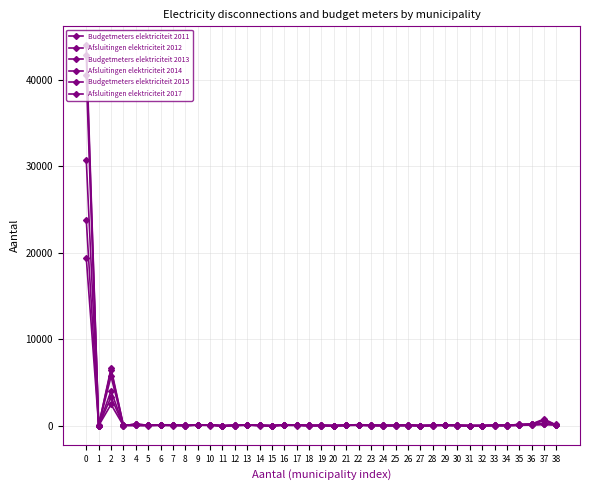

Is it true that Afsluitingen elektriciteit 2014 equals 33 at 12?

True